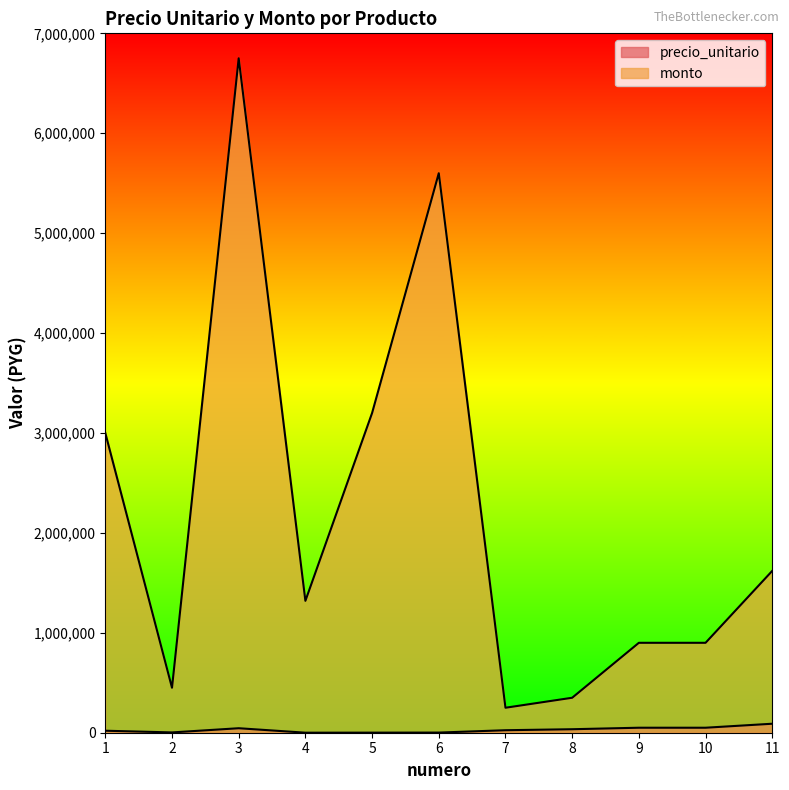

Which series changed the most between 8 and 9?

monto